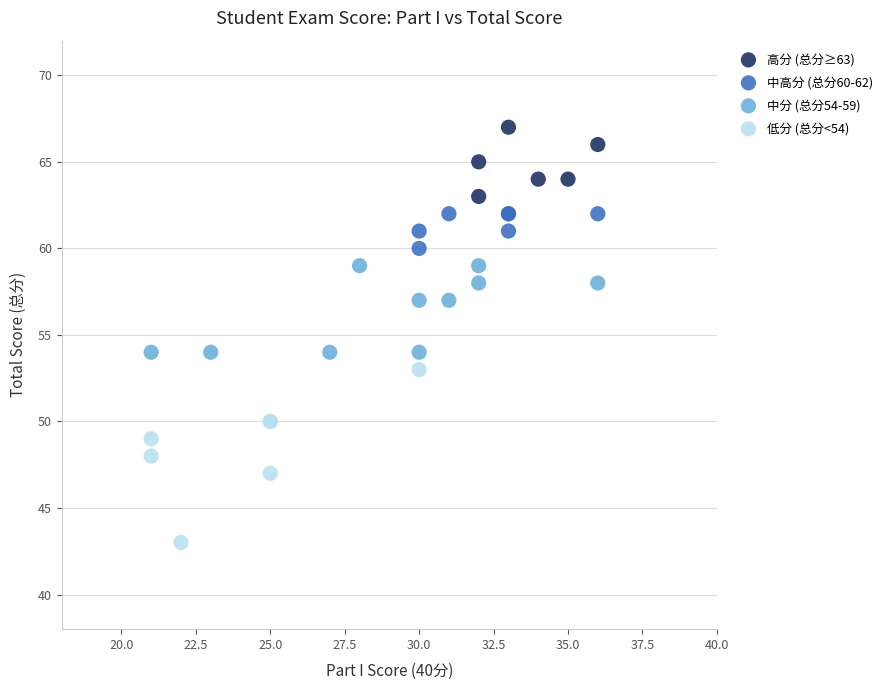

Which series contains the highest Y value?

高分 (总分≥63)